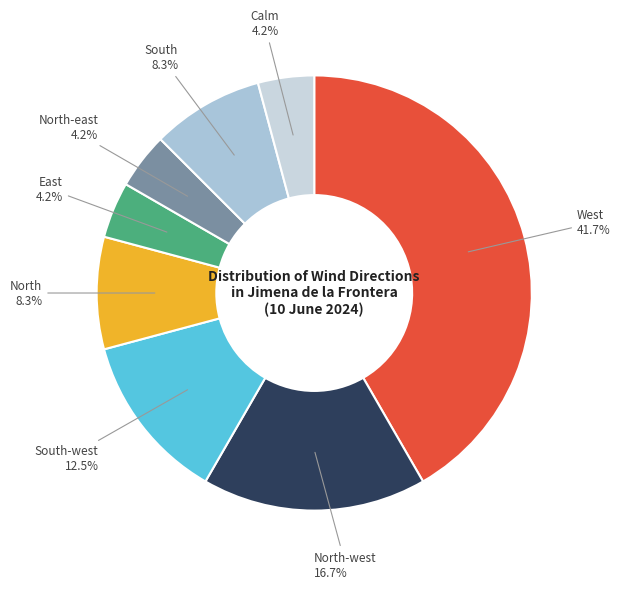

Between South-west and North-west, which is larger?

North-west